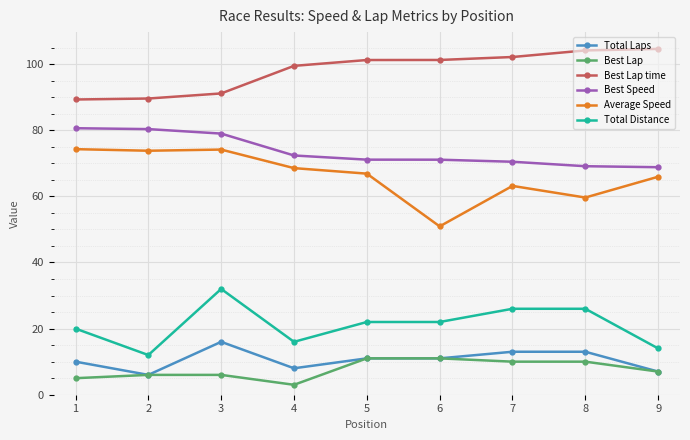

At which label does Total Distance reach its peak?

3